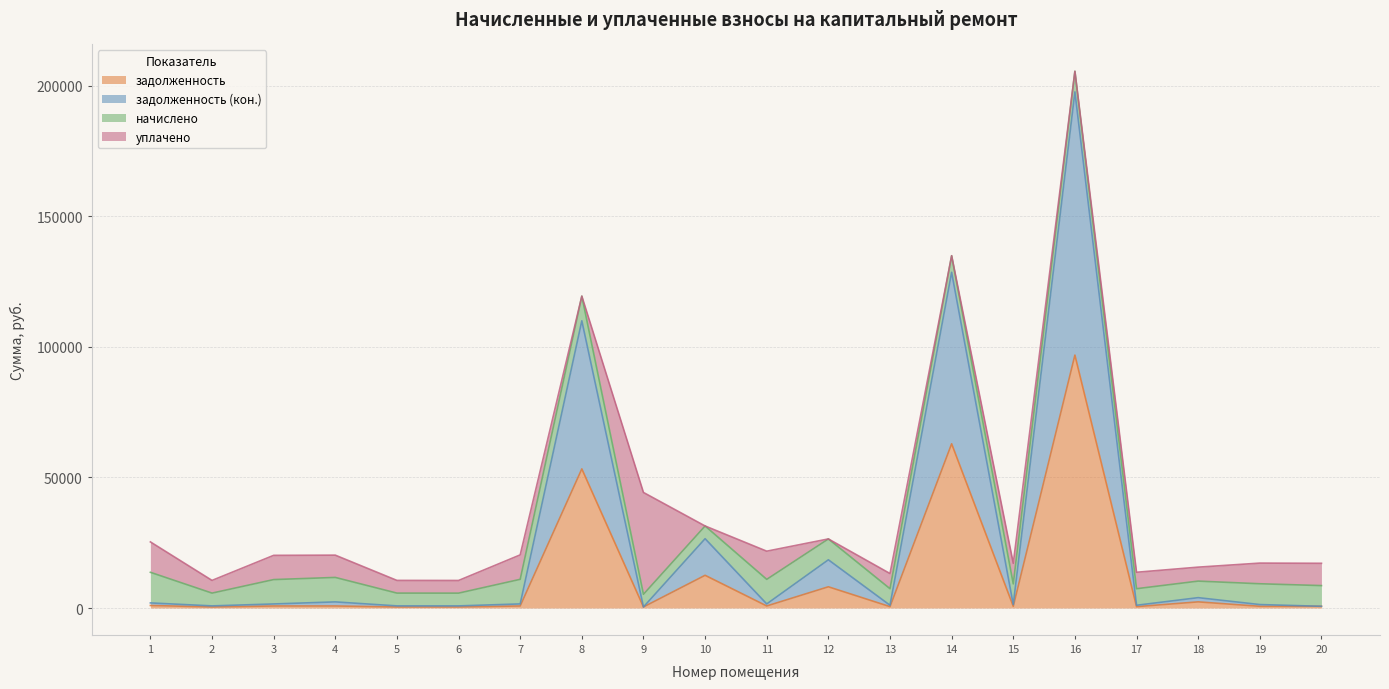

What is the sum of the задолженность (кон.) values at 13 and 10?

27608.2